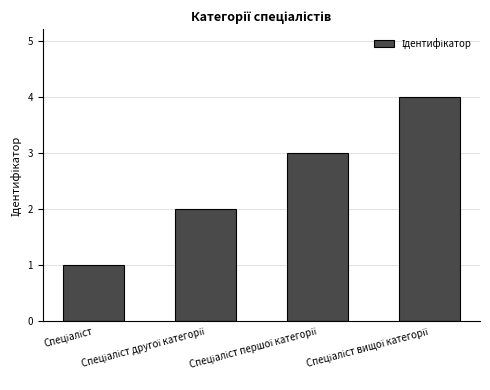

What is the greatest value displayed?

4